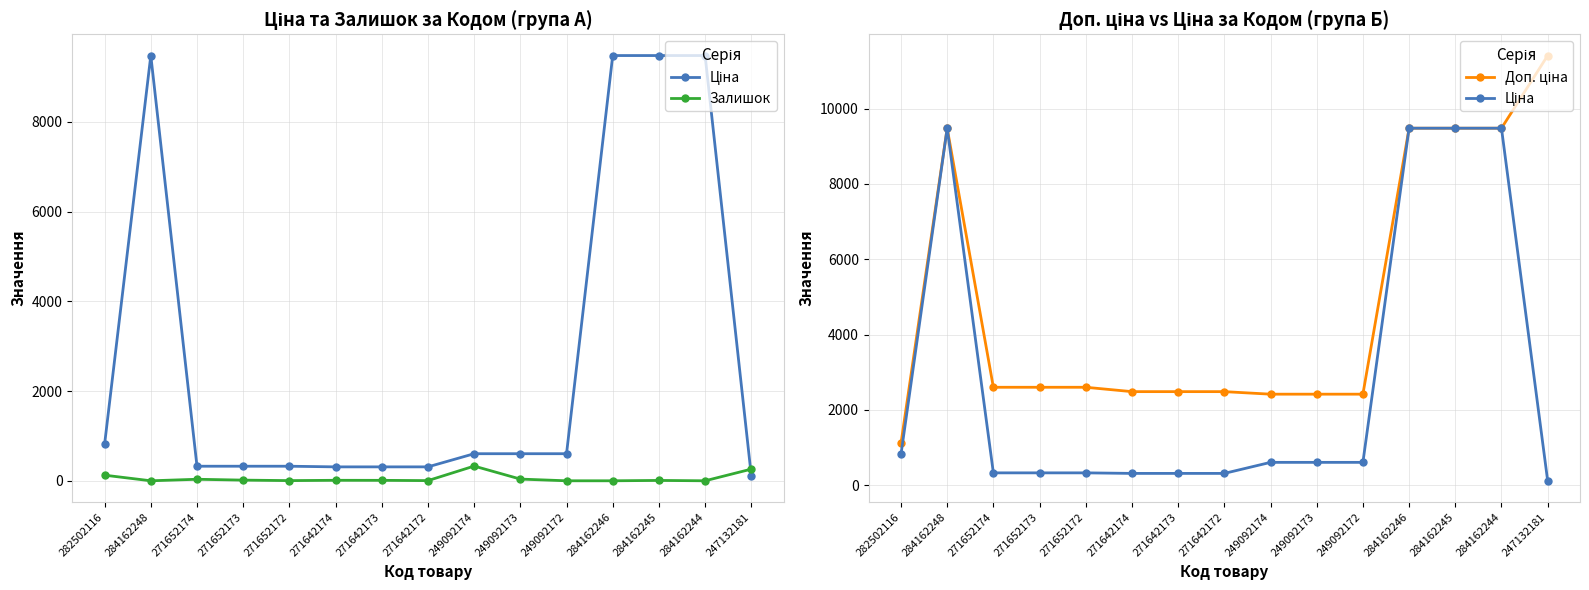

The Ціна series shows 9480.1 at 284162245. True or false?

True